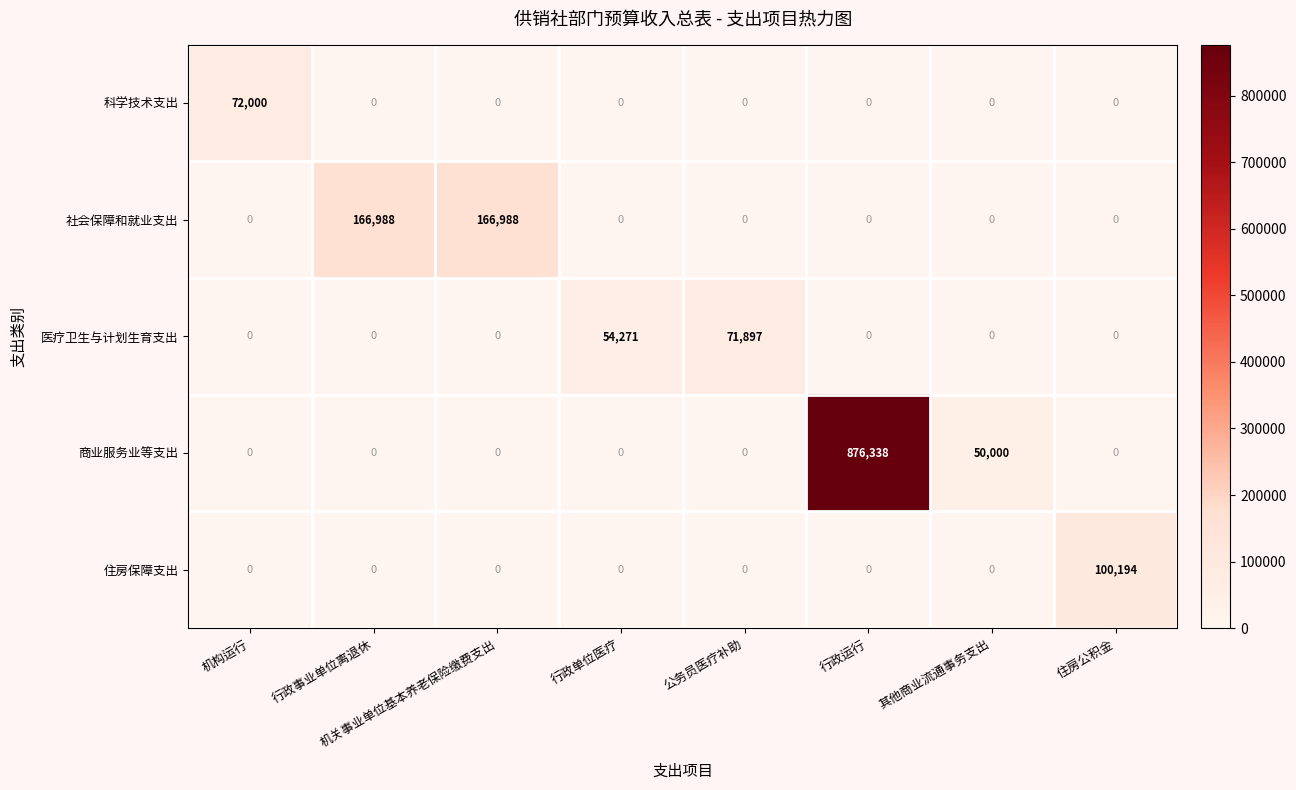

Count the 医疗卫生与计划生育支出 values in the range 0 to 54271.

7